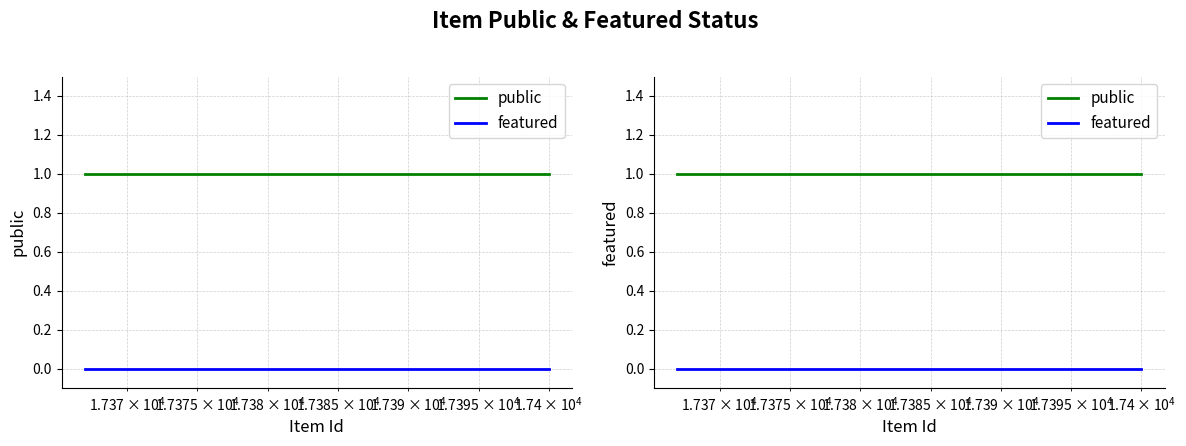

Rank the series by their average value, from highest to lowest.

public, featured